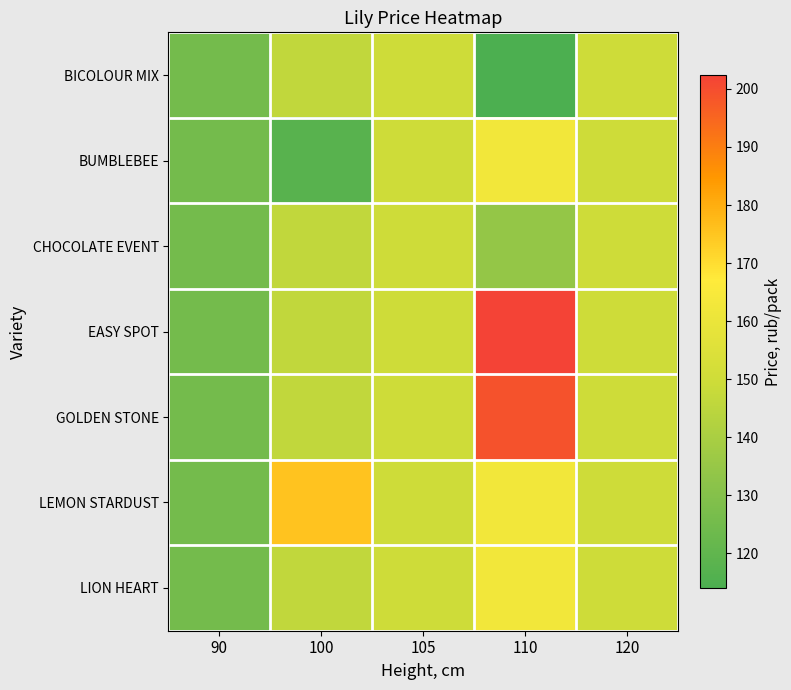

What is the spread (max minus min) of values at 110?

88.4